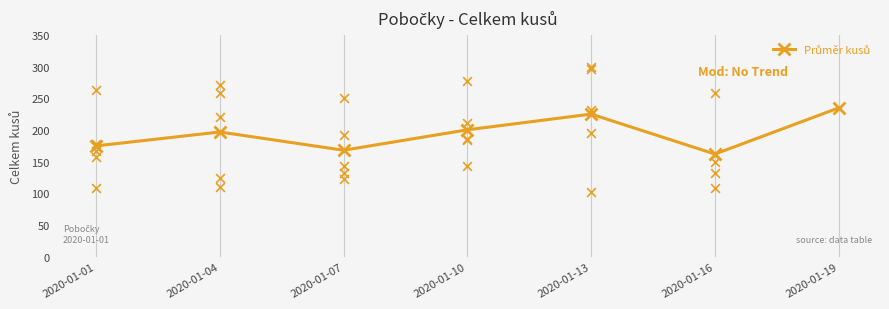

What is the ratio of the value at 2020-01-04 to the value at 2020-01-10?

1.0